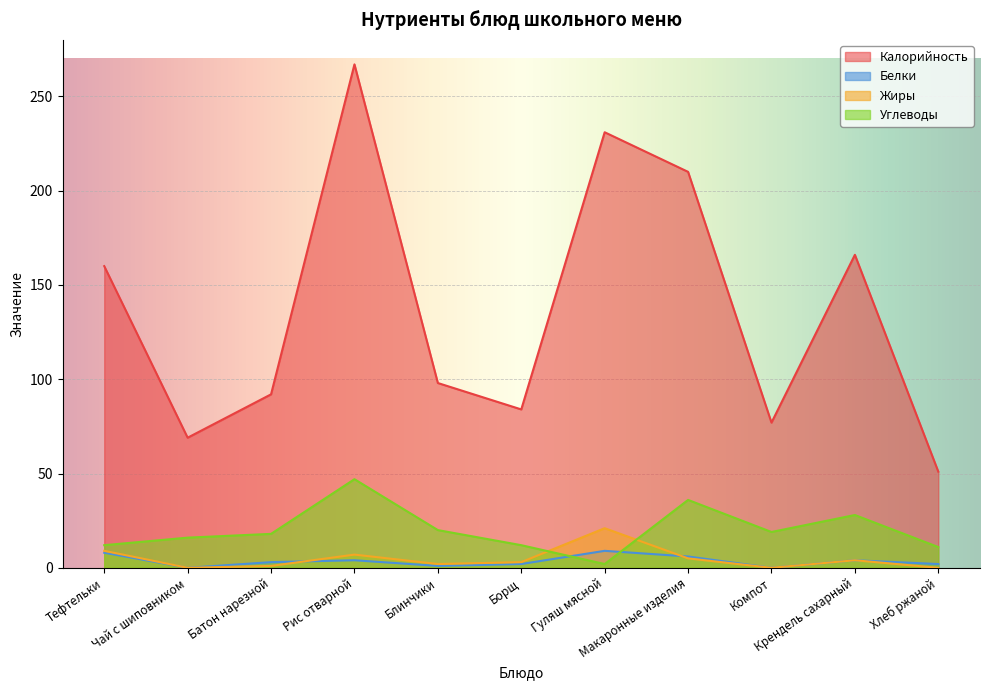

What is the difference between the highest and lowest values at Крендель сахарный?

162